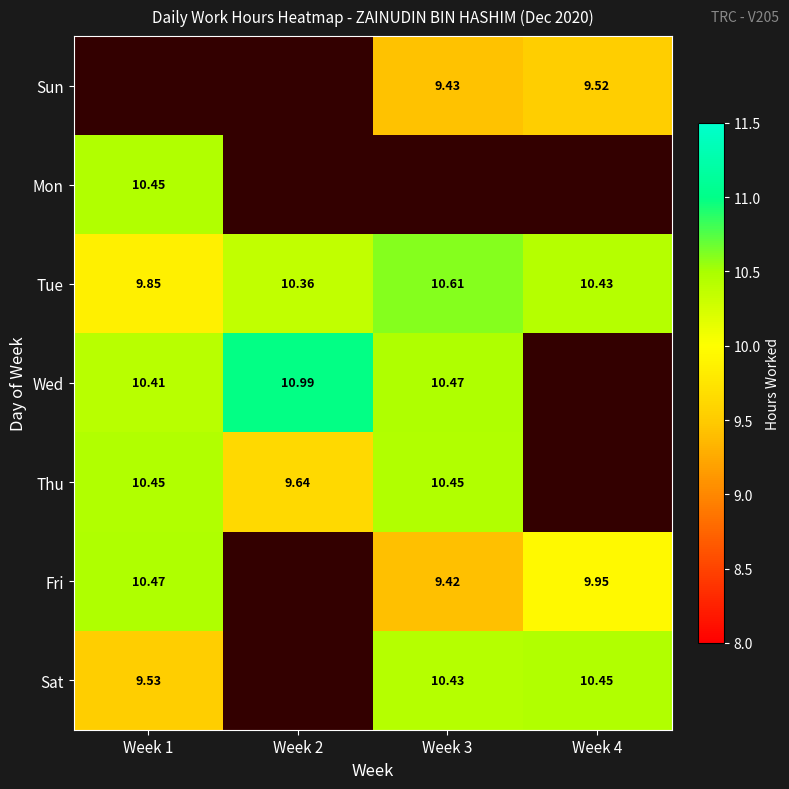

True or false: Mon has a value of 18.3 at Week 1.

False